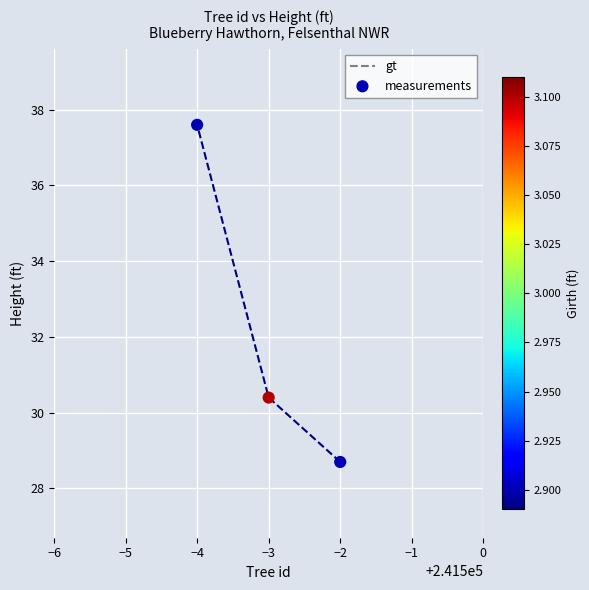

Which series has the largest Y range (max minus min)?

gt